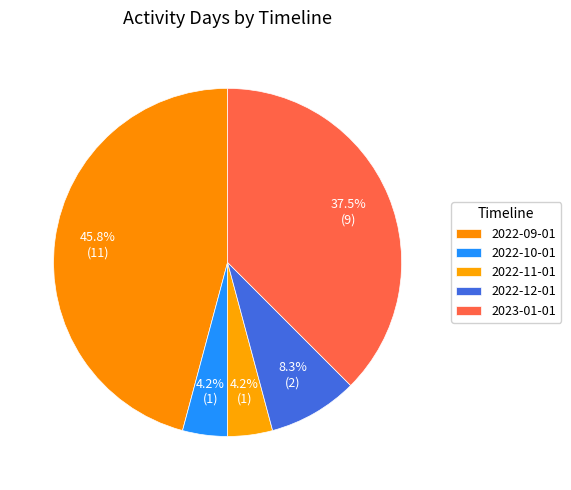

True or false: 2022-11-01 accounts for 4% of the total.

True